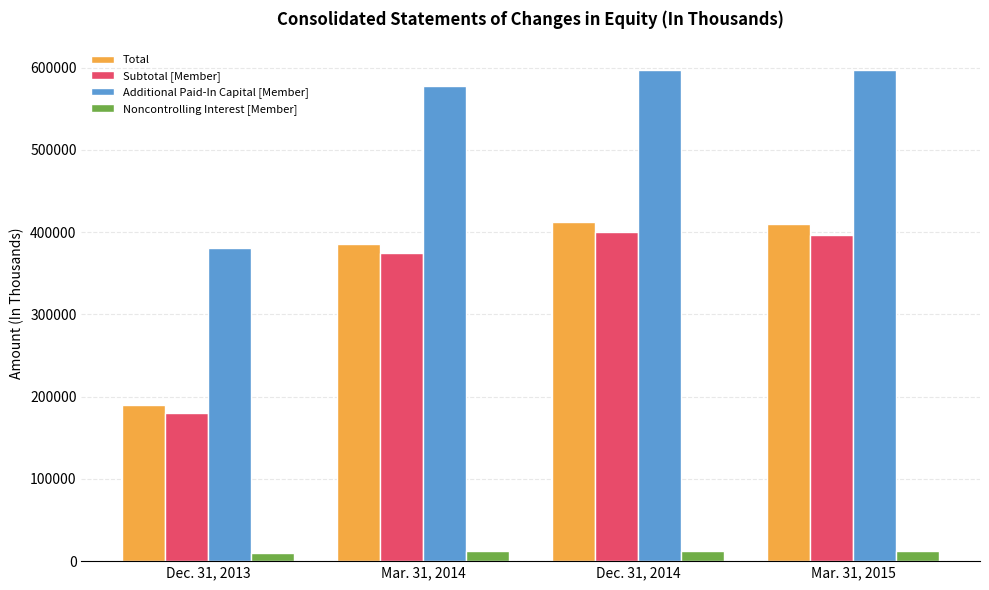

The value of Noncontrolling Interest [Member] at Dec. 31, 2014 is 12651. True or false?

True